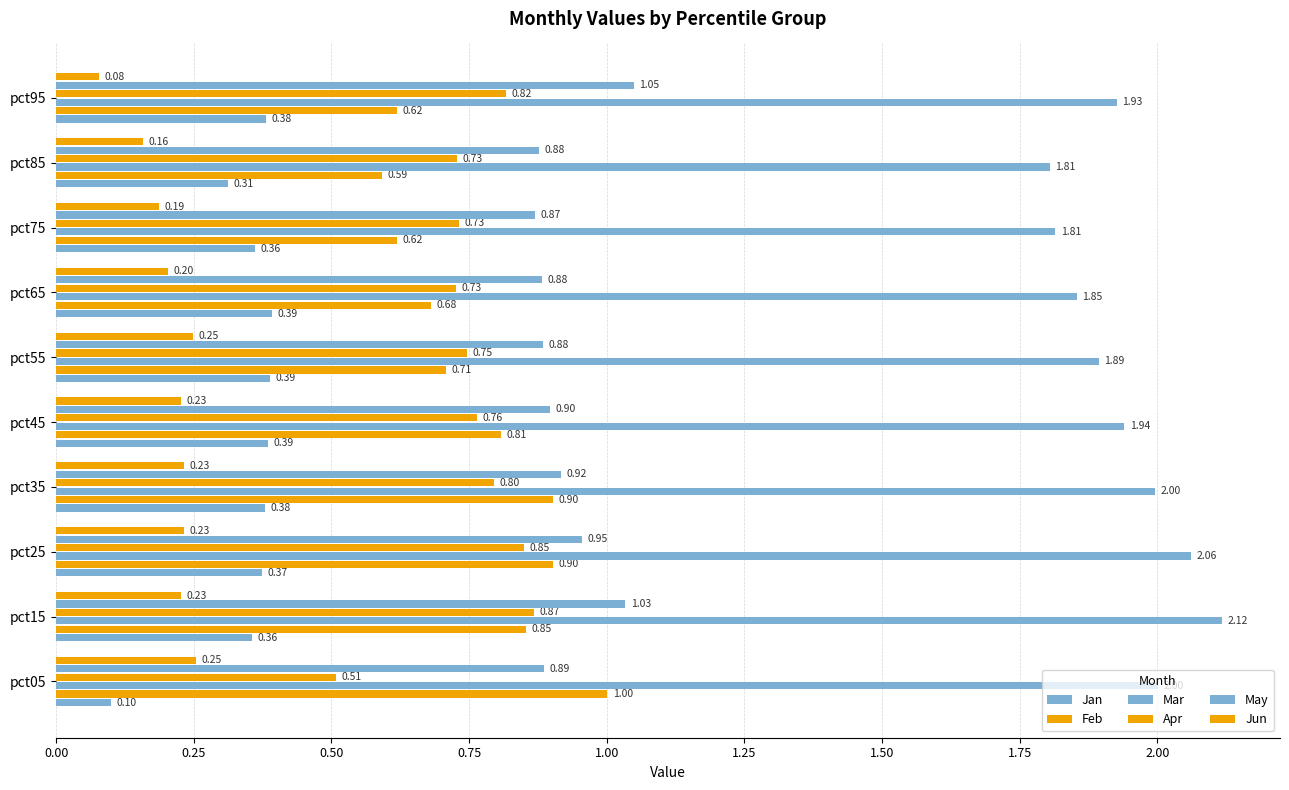

At how many categories does at least one series exceed 1?

10